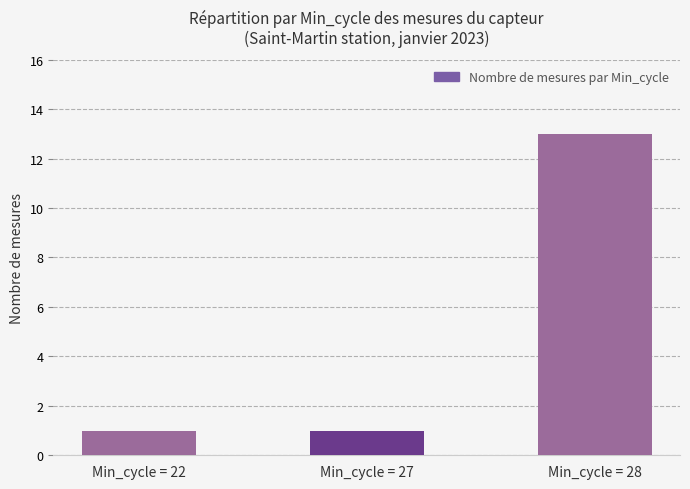

The value at Min_cycle = 27 is 0. True or false?

False